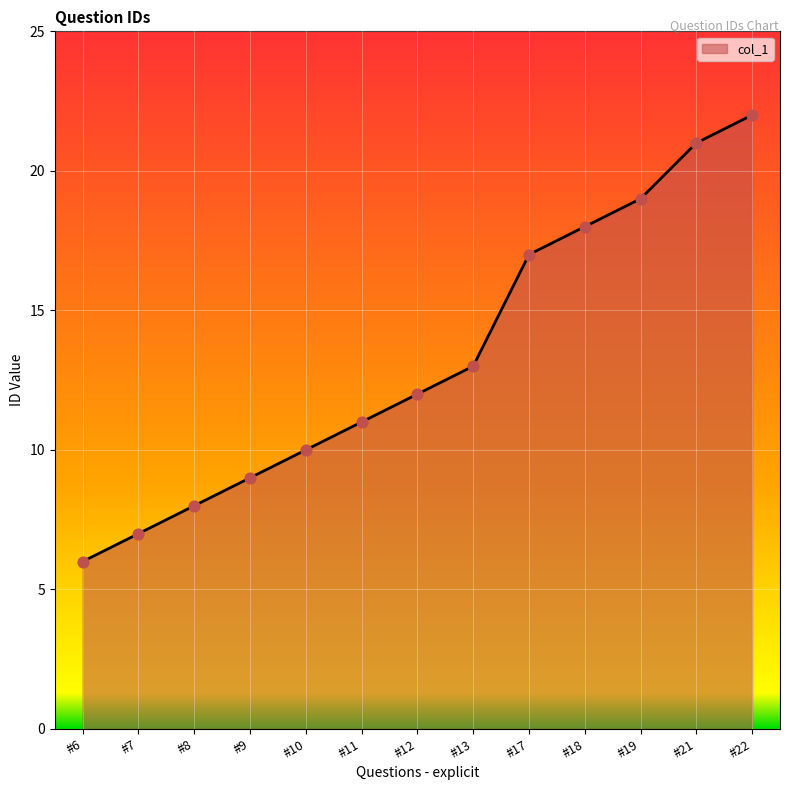

What is the ratio of the value at #18 to the value at #7?

2.6